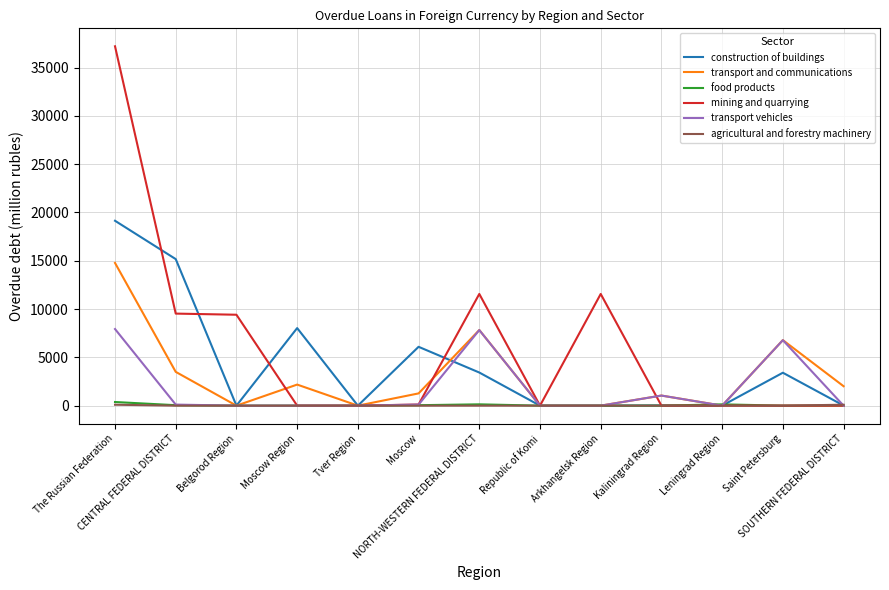

Which series has the largest range (max minus min)?

mining and quarrying